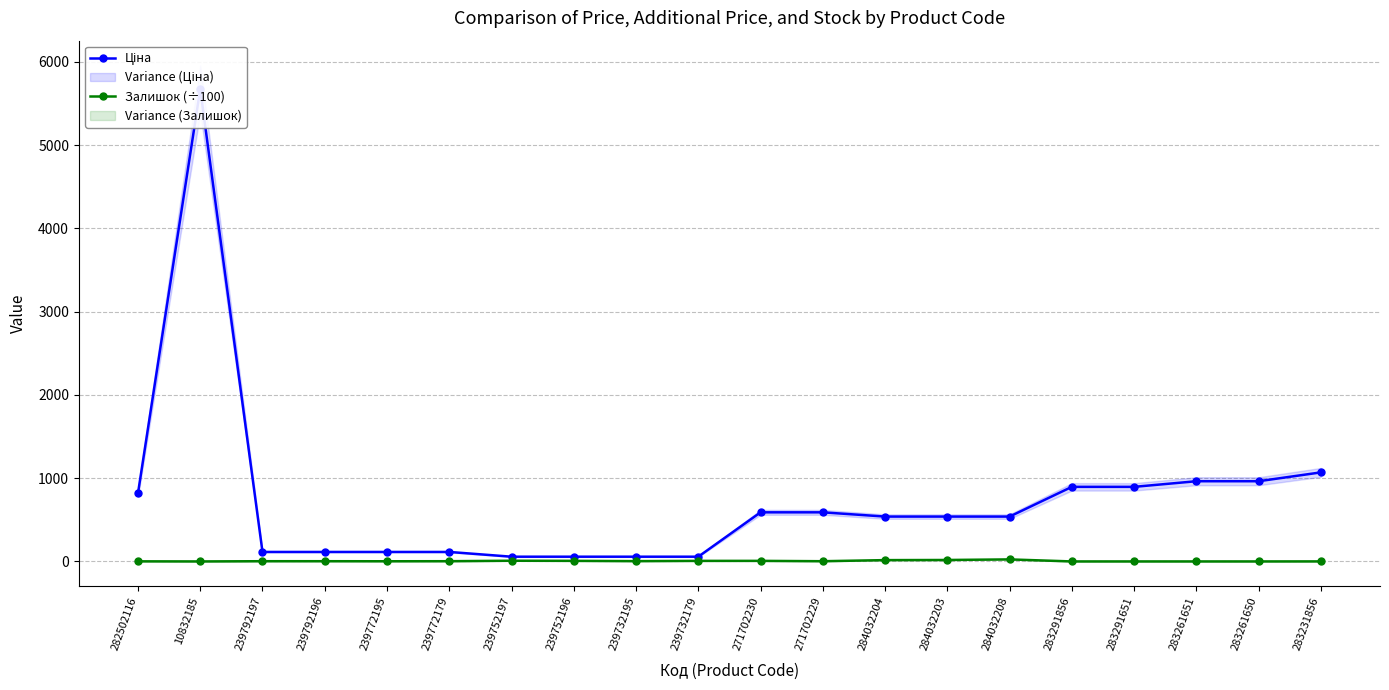

Is the value of Ціна at 239732195 greater than the value of Залишок (÷100) at 283291651?

Yes